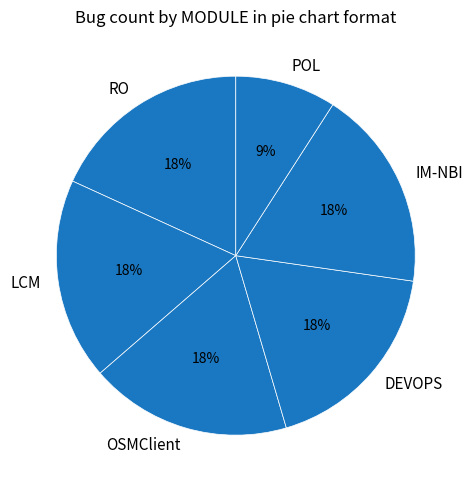

Count the number of slices in the pie.

6